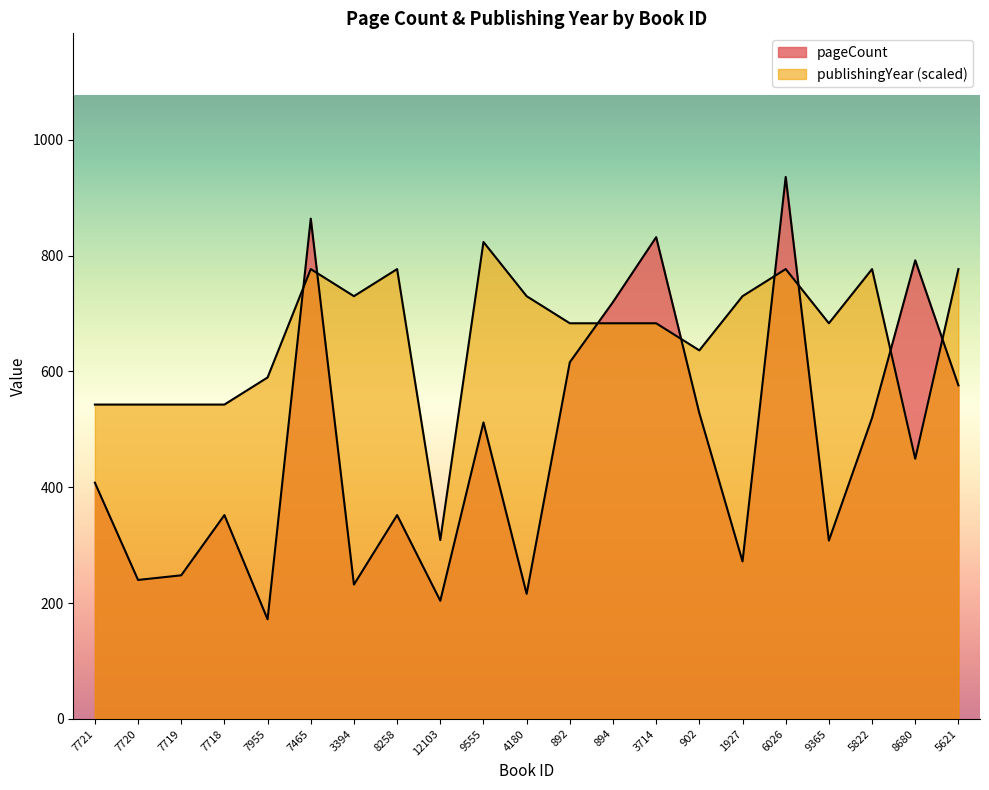

What is the difference between the second highest and second lowest values in the publishingYear series?

327.6